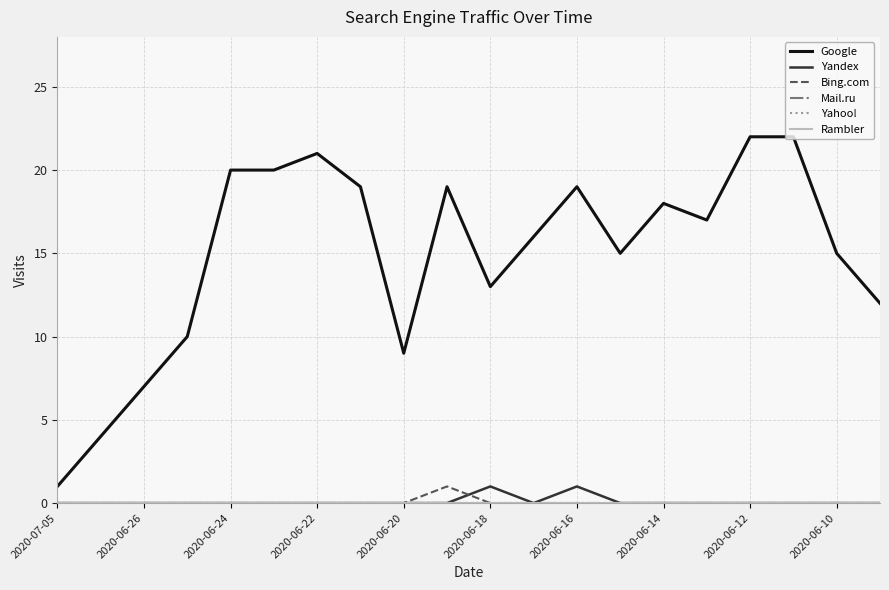

True or false: Rambler has more than 2 interior local peaks.

False